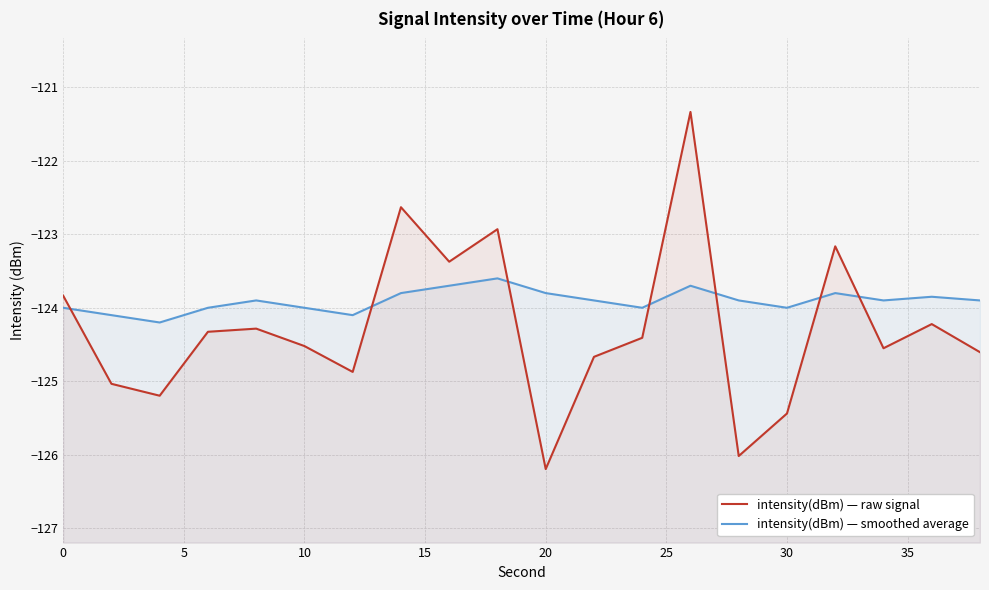

How many distinct data groups are displayed?

2